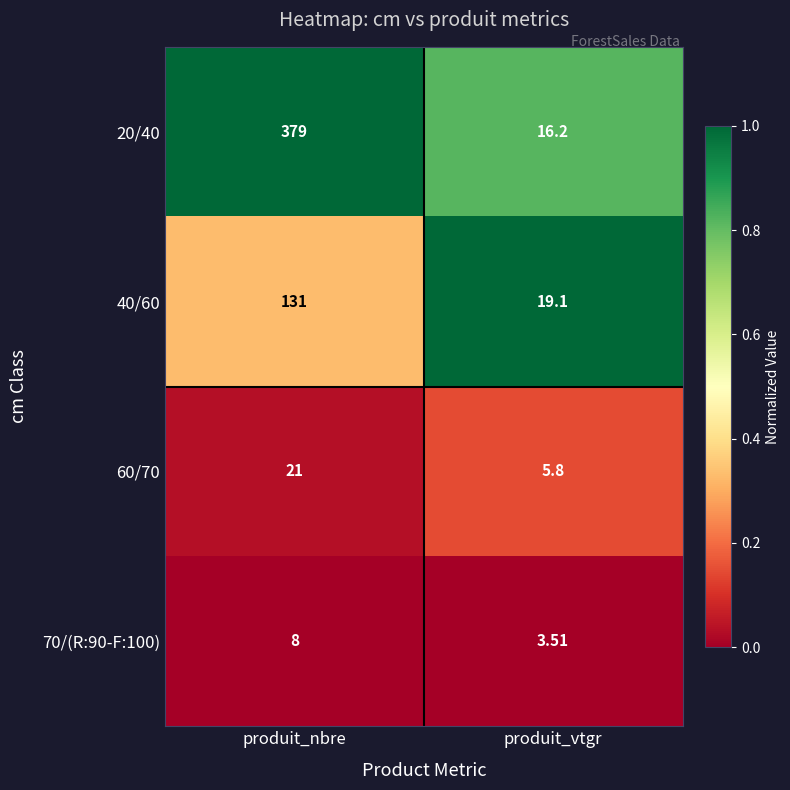

At which category is the sum across all series the highest?

produit_nbre